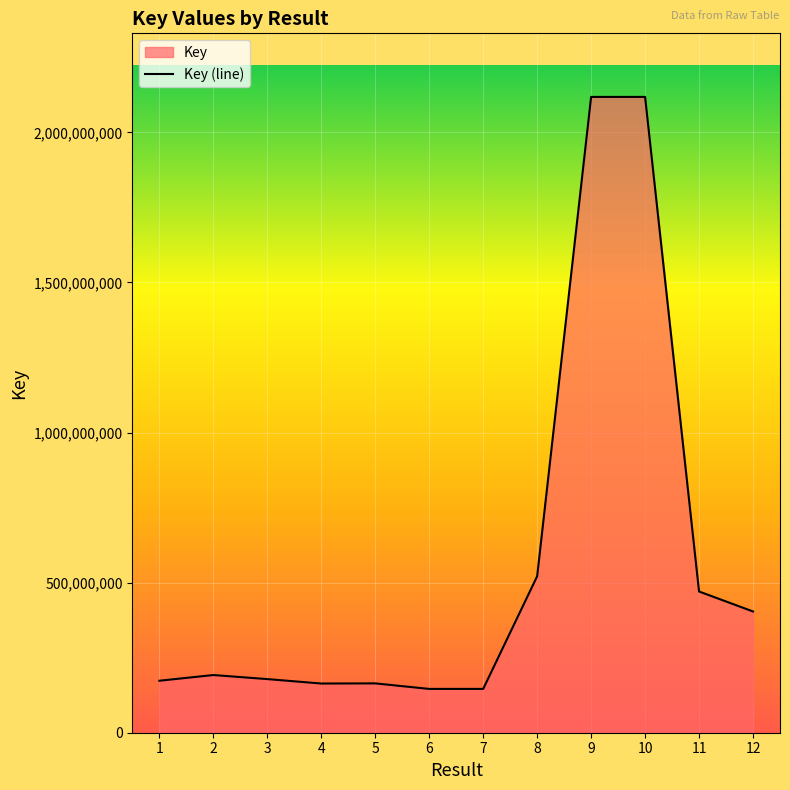

Reading left to right, extract all data points from this chart.

1=173199065	2=192186725	3=178630601	4=163890416	5=164365711	6=145949538	7=145959333	8=521361581	9=2118155201	10=2118178694	11=470493781	12=403951405